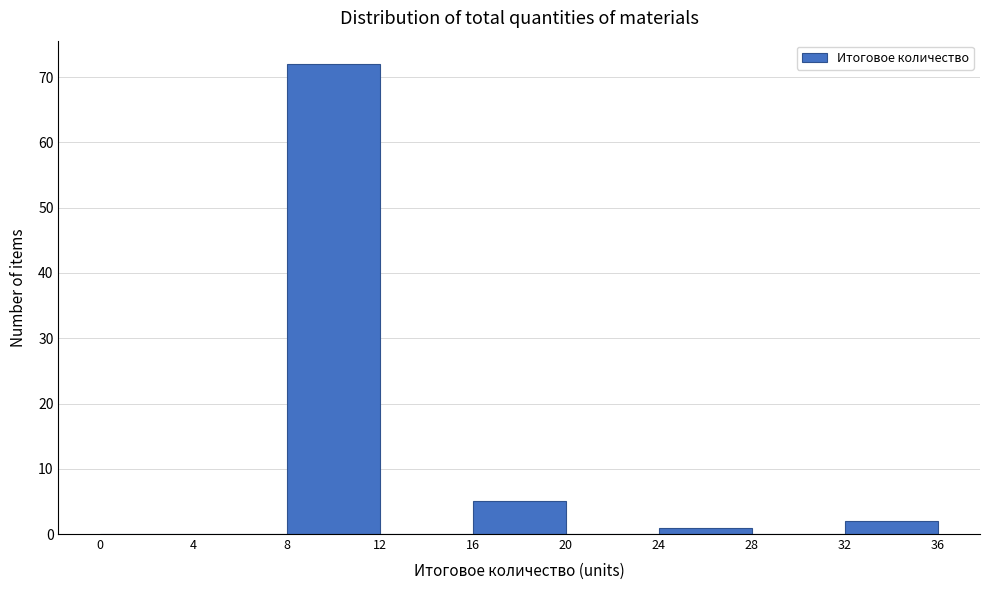

Which range on the x-axis has the tallest bar?

8 to 12